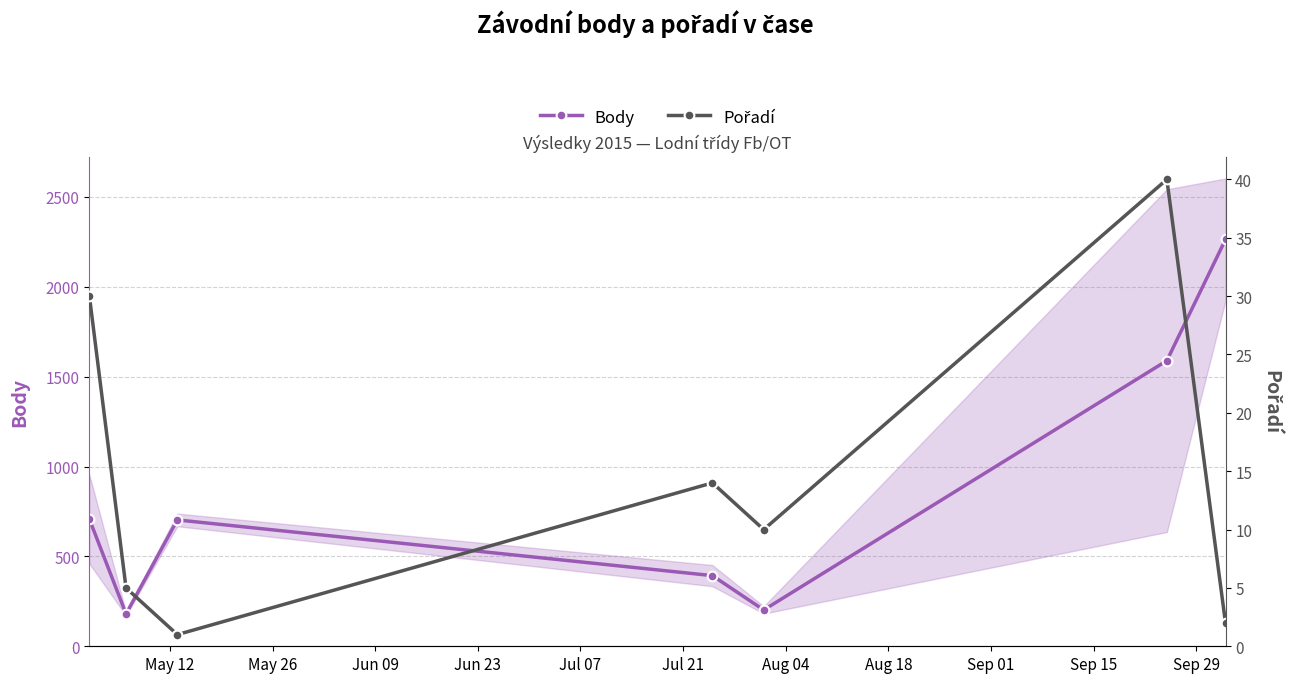

What is the value of the Body point at the 4th from the left?

393